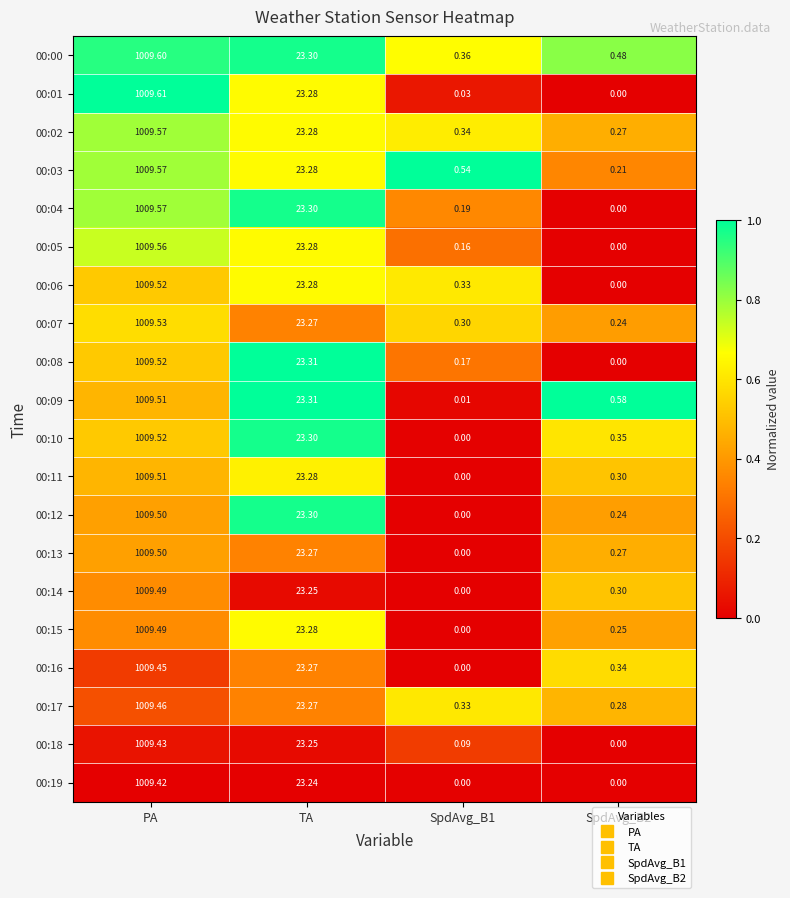

Where is 00:17 nearest to the value 504?

TA